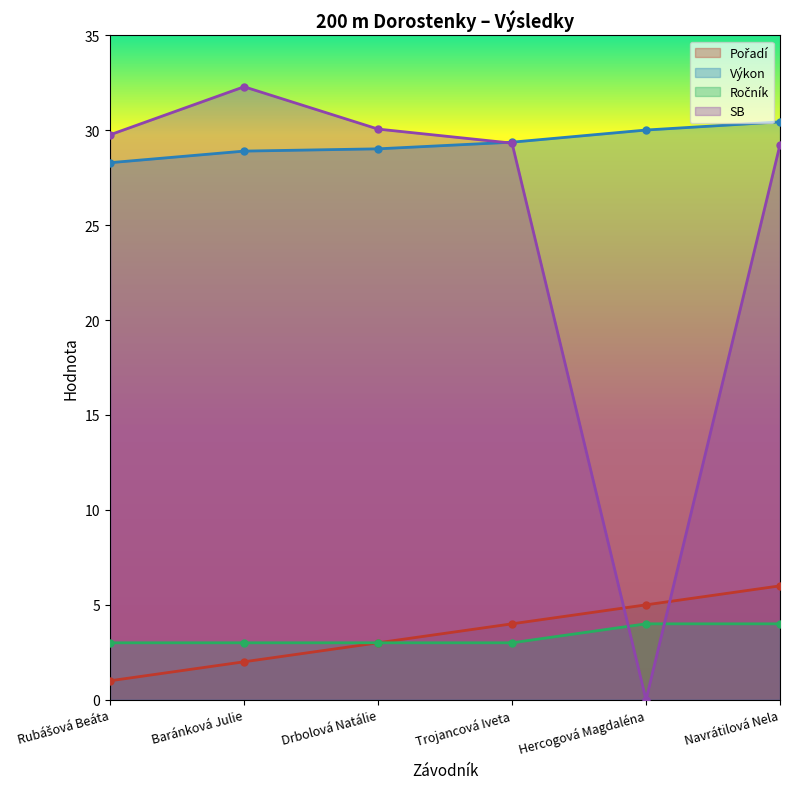

At which category is the sum across all series the highest?

Navrátilová Nela